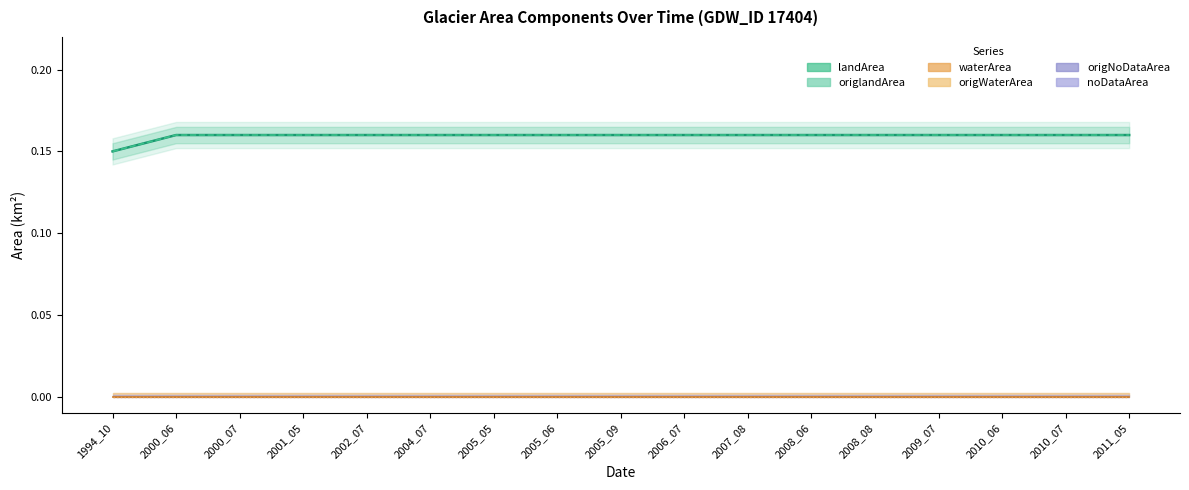

What is the spread (max minus min) of values at 2008_06?

0.2